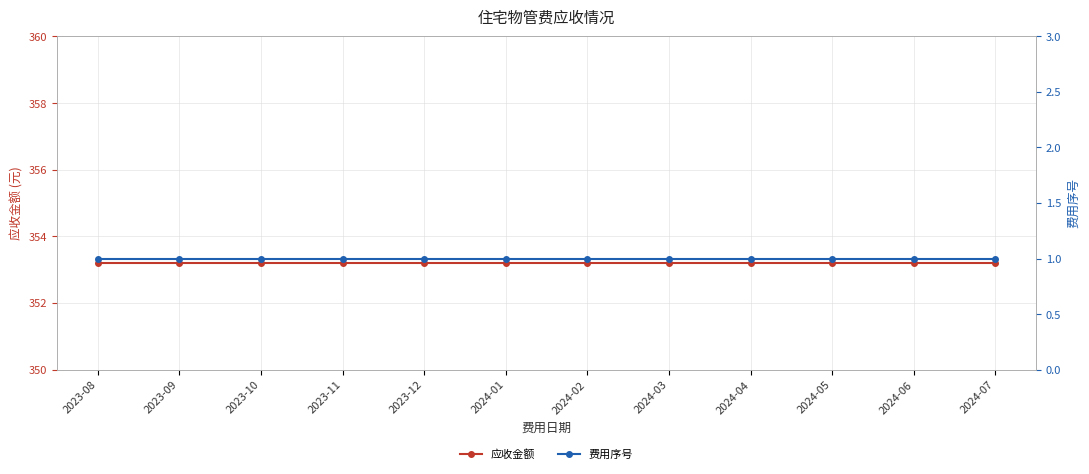

What is the highest value of the 费用序号 series?

1.0